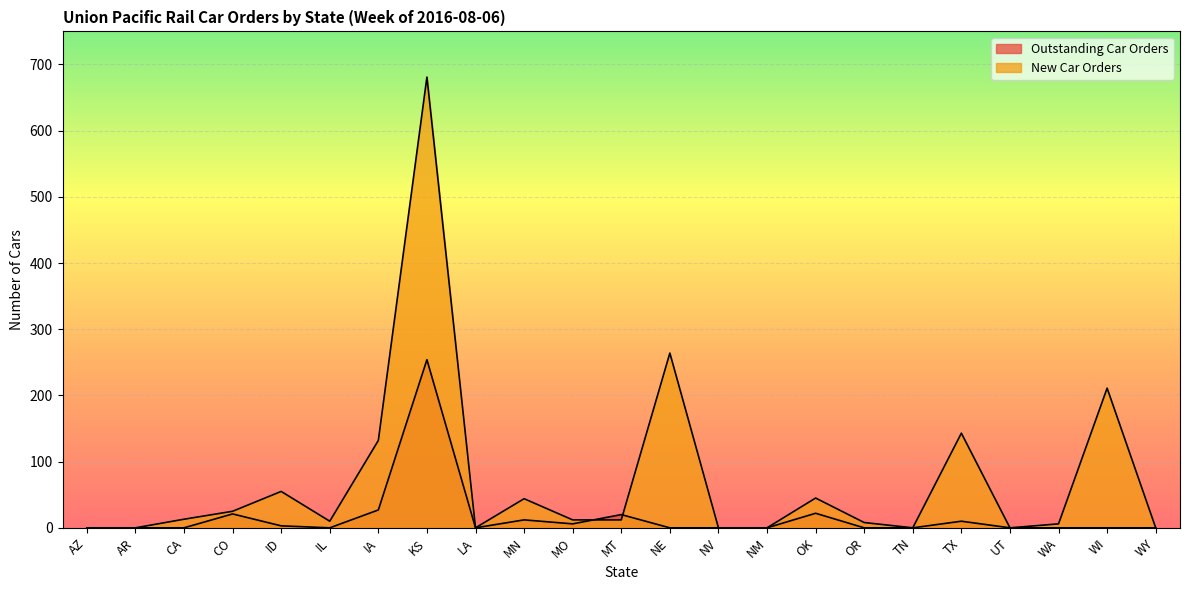

Where is New Car Orders nearest to the value 340?

NE